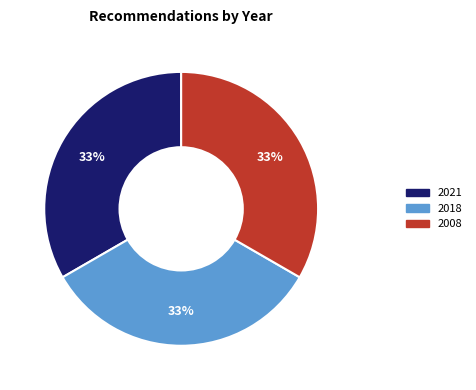

Does any single category account for the majority?

No